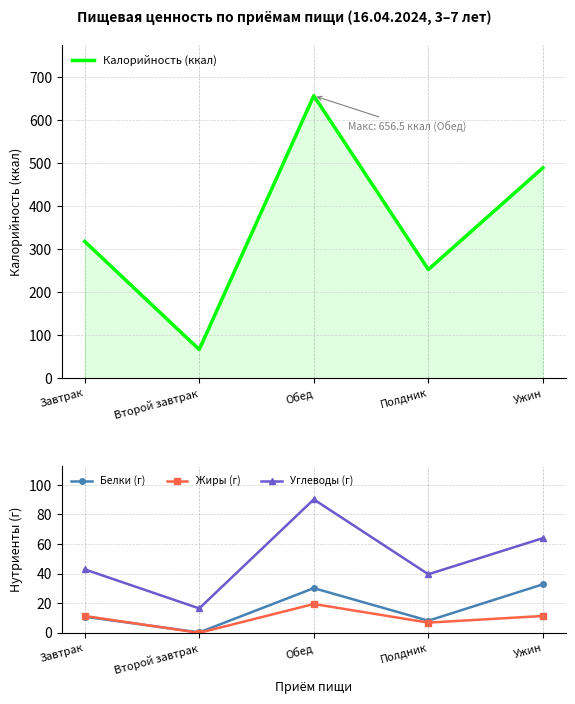

Which series has the largest total across all categories?

Калорийность (ккал)